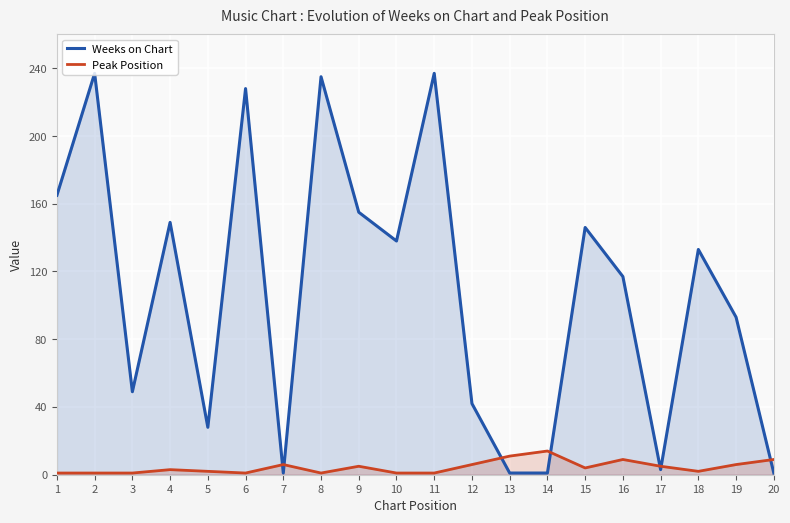

What is the highest value of the Weeks on Chart series?

237